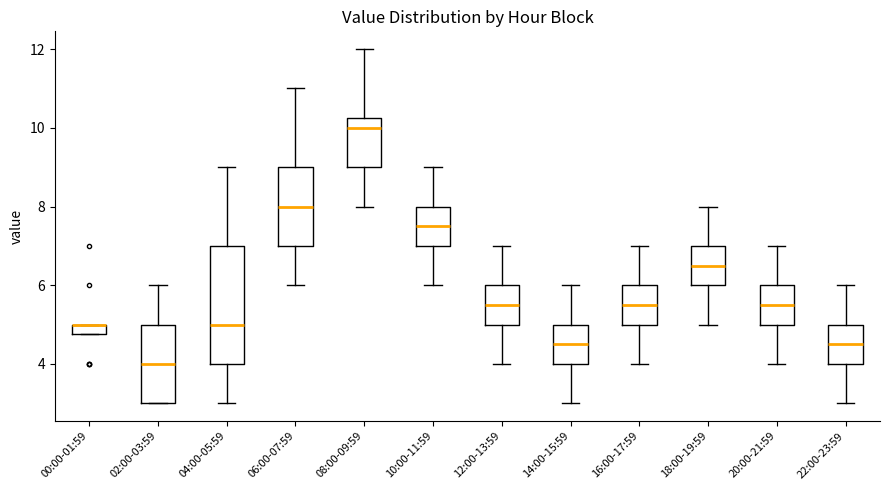

Which box is the tallest, from its lower edge to its upper edge?

04:00-05:59